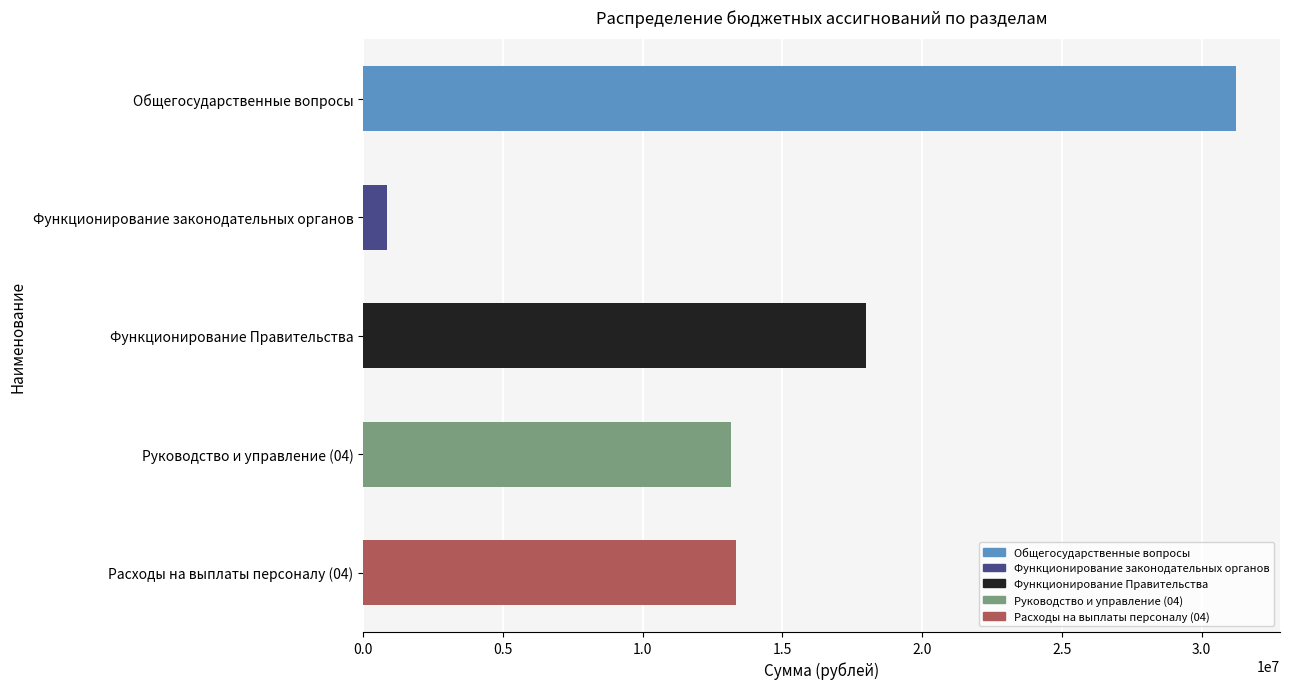

What is the change in value from Общегосударственные вопросы to Функционирование Правительства?

-13264168